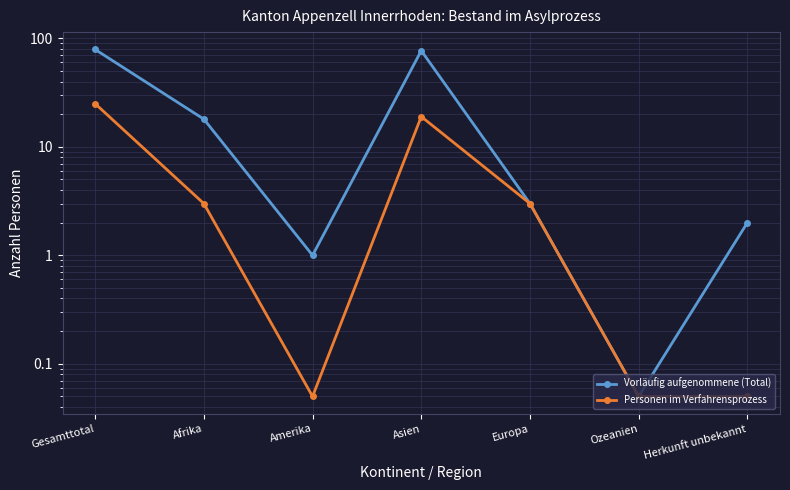

How many series are shown in this chart?

2